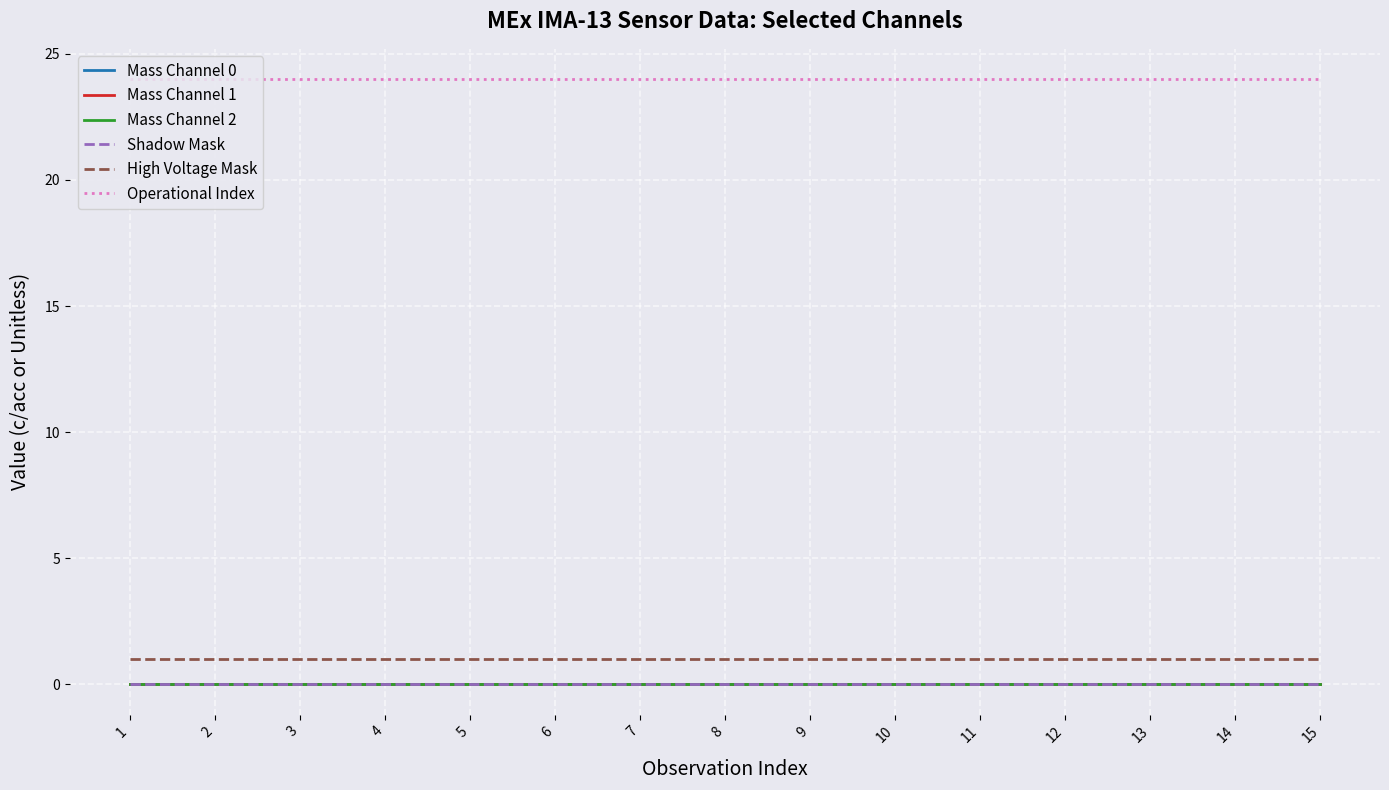

Does the chart have visible grid lines?

Yes